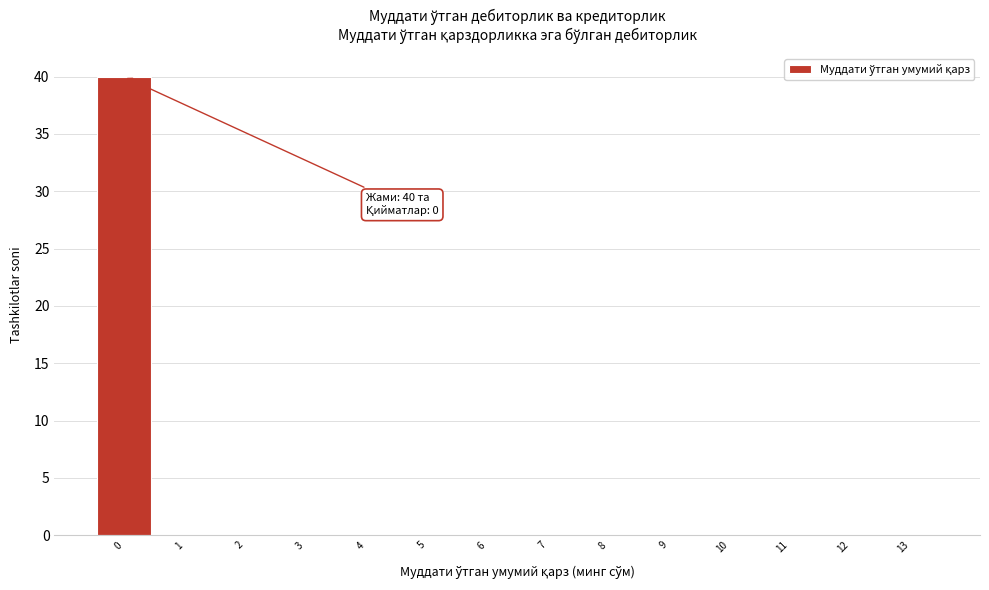

Which range on the x-axis has the tallest bar?

-0.5 to 0.5